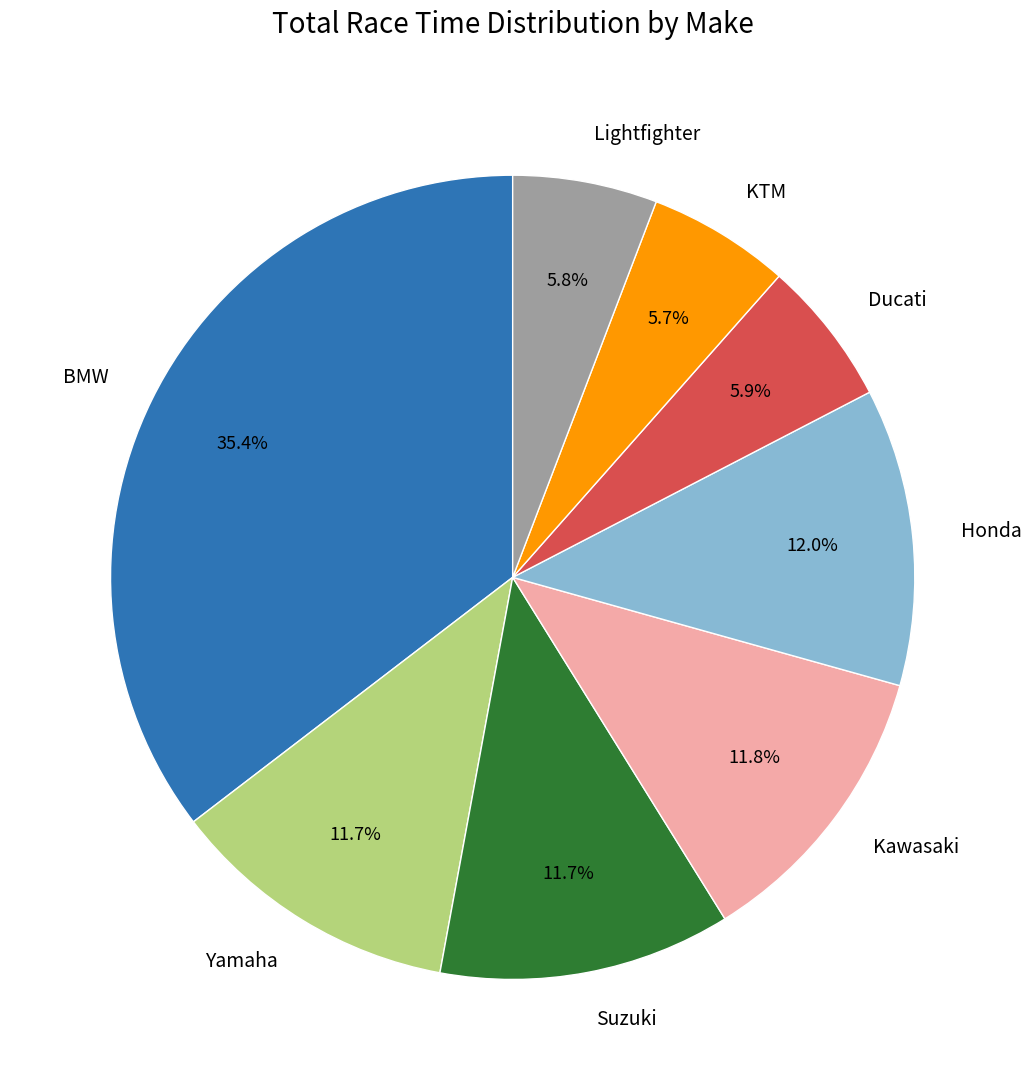

What is the largest slice in the pie chart?

BMW